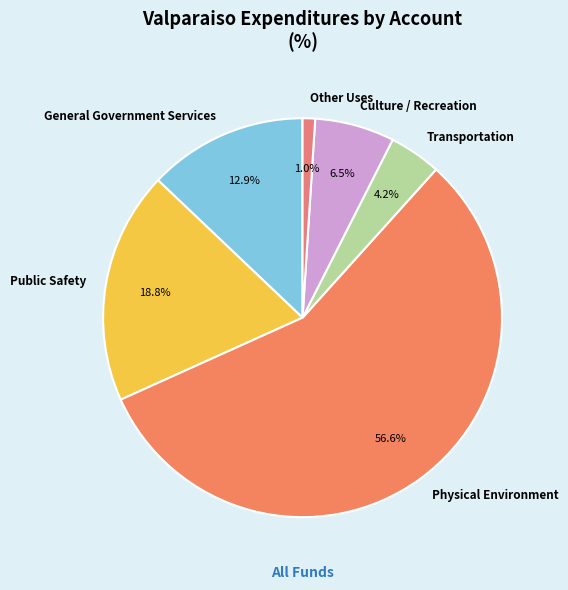

Is there any slice that represents more than half of the pie?

Yes